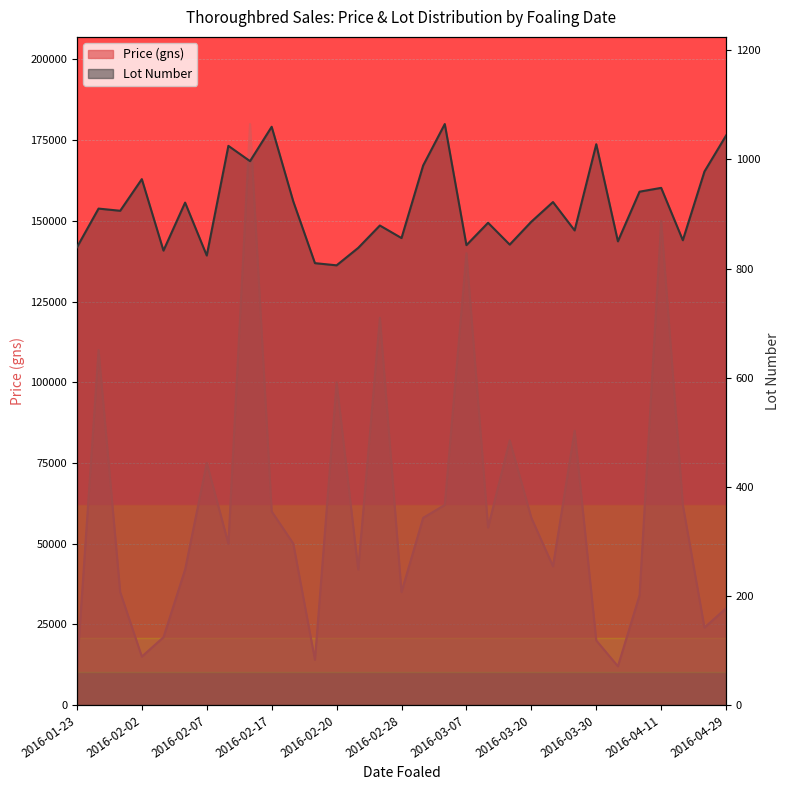

Reading right to left, list all the values displayed in this chart.

Average Price (gns): 30000	24000	62000	150000	34000	12000	20000	85000	43000	58000	82000	55000	140000	62000	58000	35000	120000	42000	100000	14000	50000	60000	180000	50000	75000	42000	21000	15000	35000	110000	11000
Lot Number: 1044	978	852	948	941	850	1028	870	922	886	844	884	843	1065	989	856	879	838	806	810	923	1060	997	1025	824	921	833	964	906	910	839